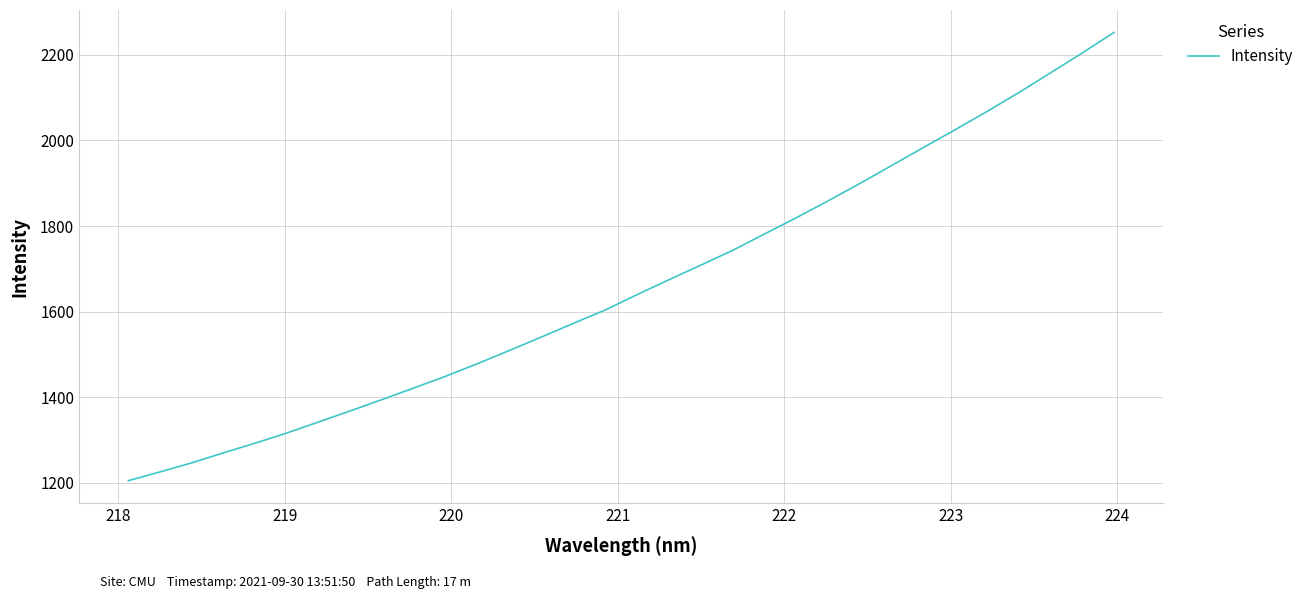

How many lines are shown in the chart?

1